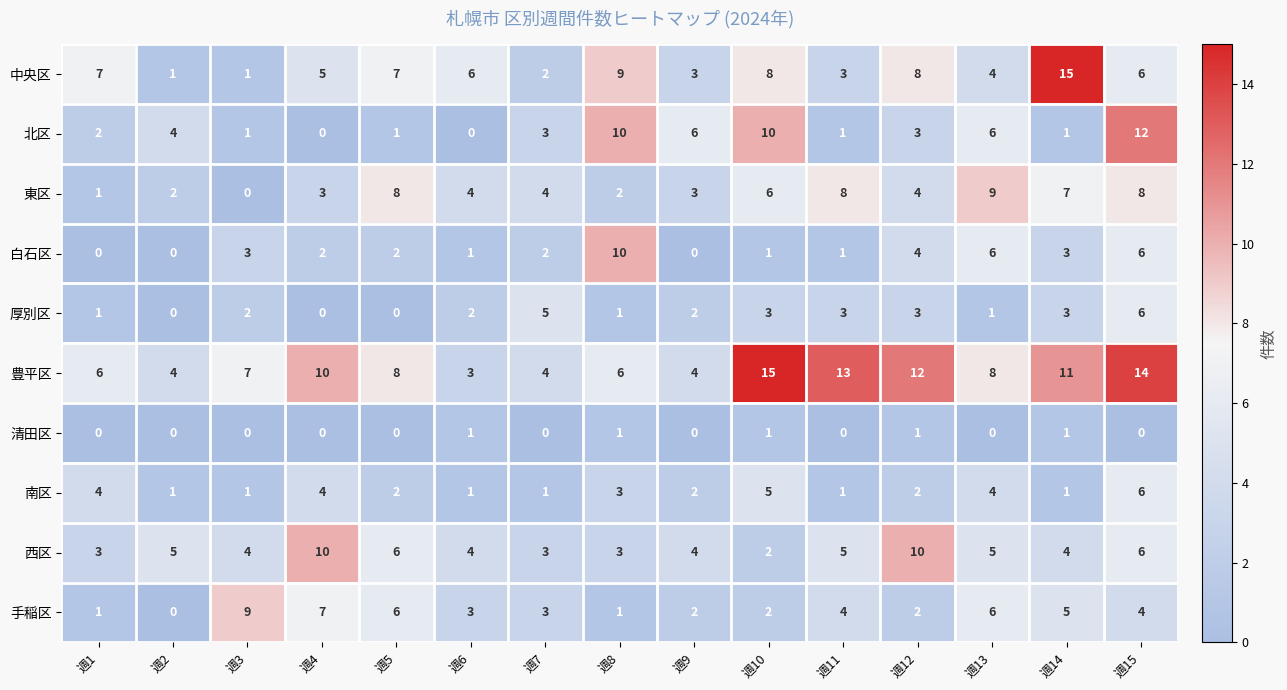

What is the total value across all series at 週14?

51